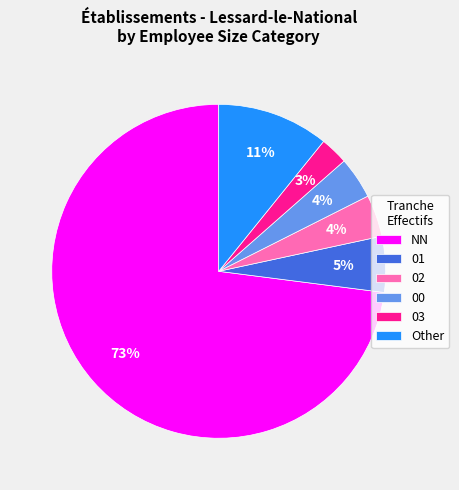

Does NN represent more than half of the total?

Yes